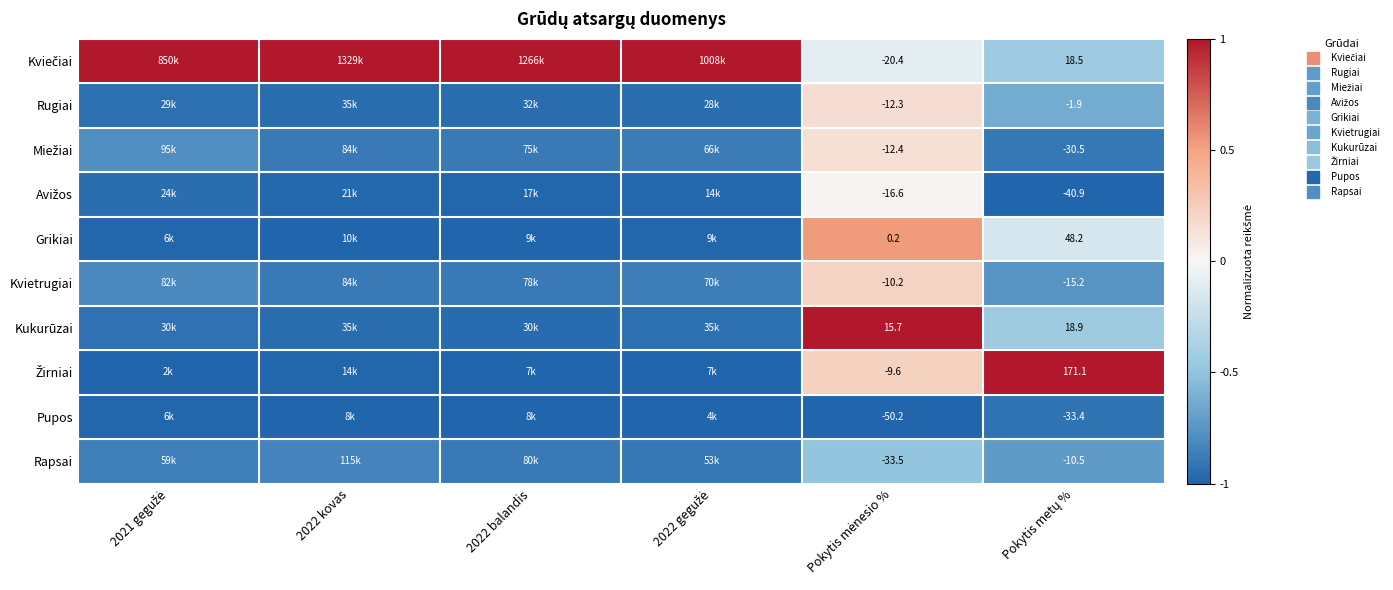

At how many categories does at least one series exceed 0?

6